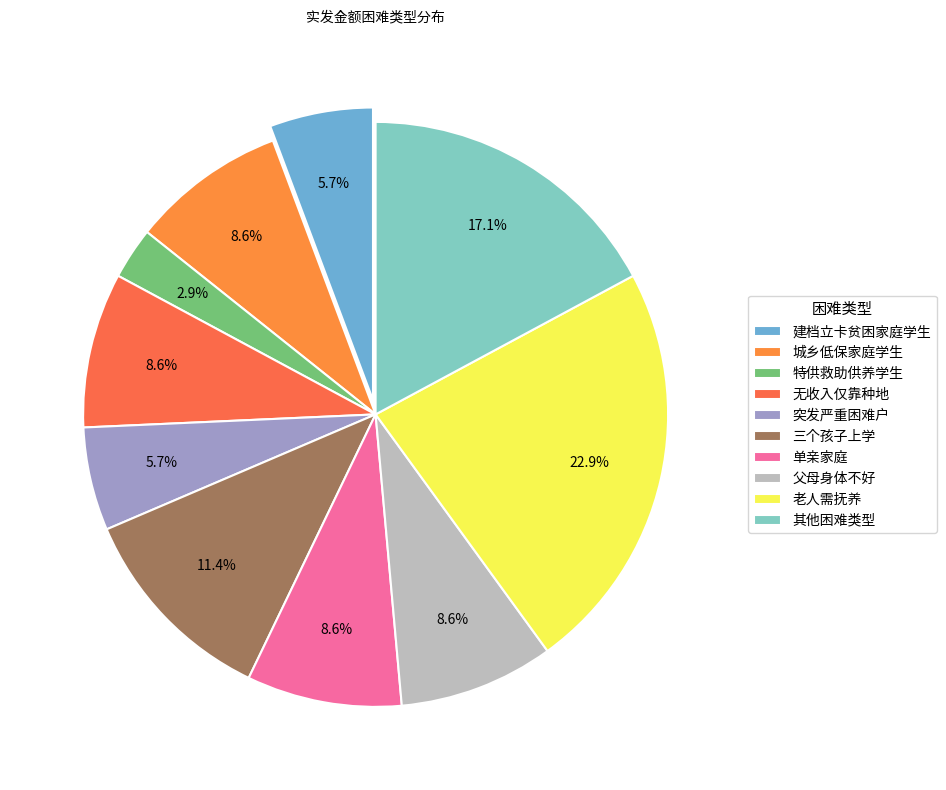

Is there a majority slice in this chart?

No